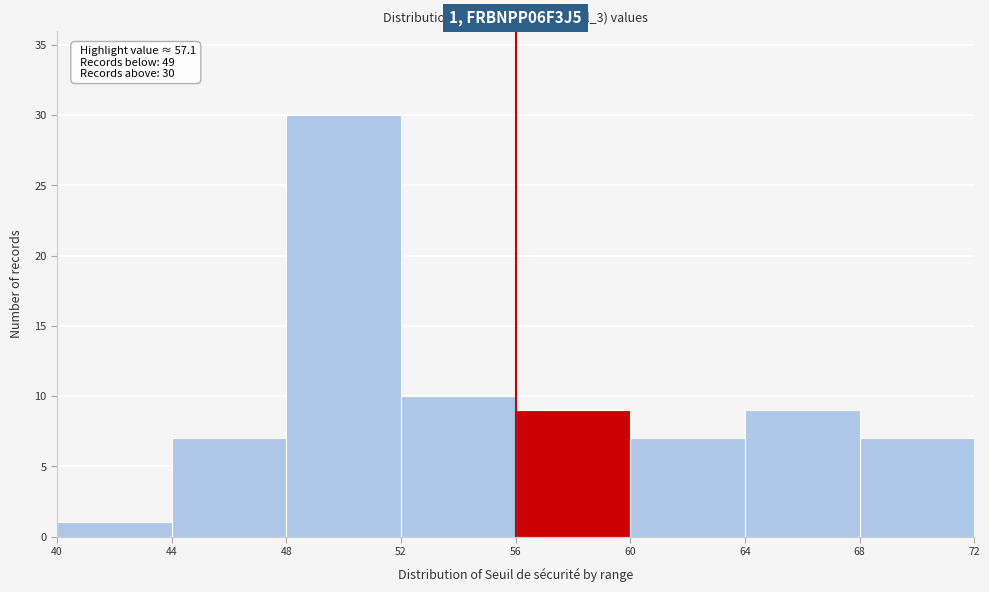

Which range on the x-axis has the tallest bar?

48 to 52